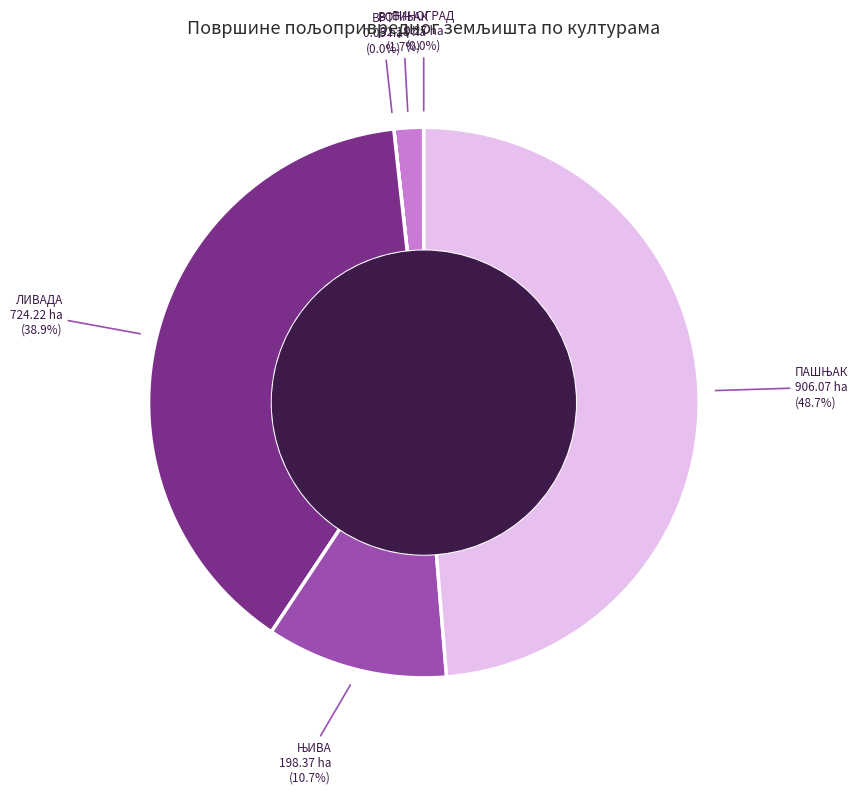

Is there any slice that represents more than half of the pie?

No